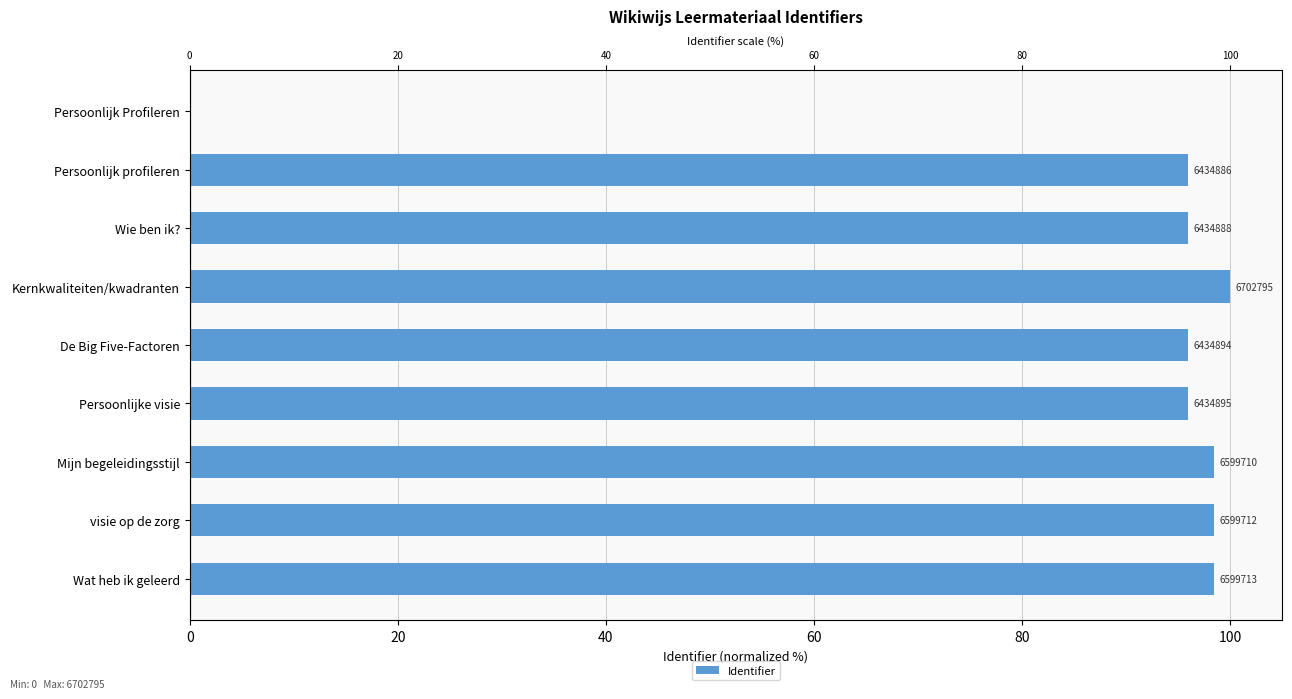

Are the bars horizontal?

Yes